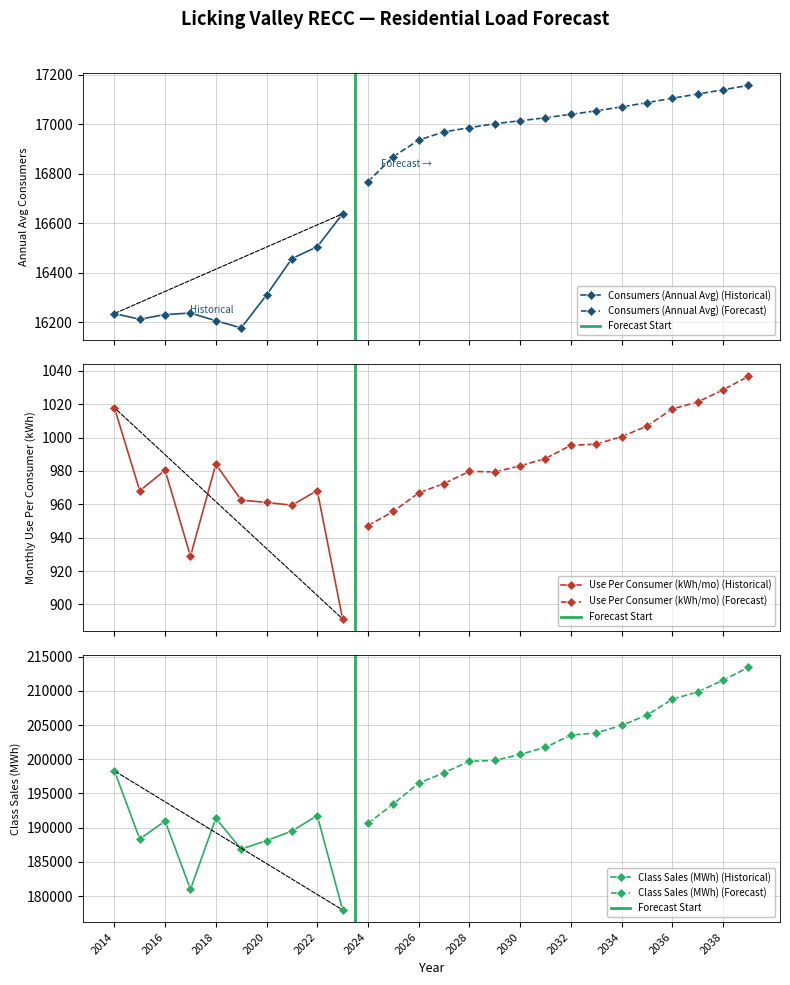

True or false: Consumers (Annual Avg) and Use Per Consumer (kWh/mo) cross at least once.

False